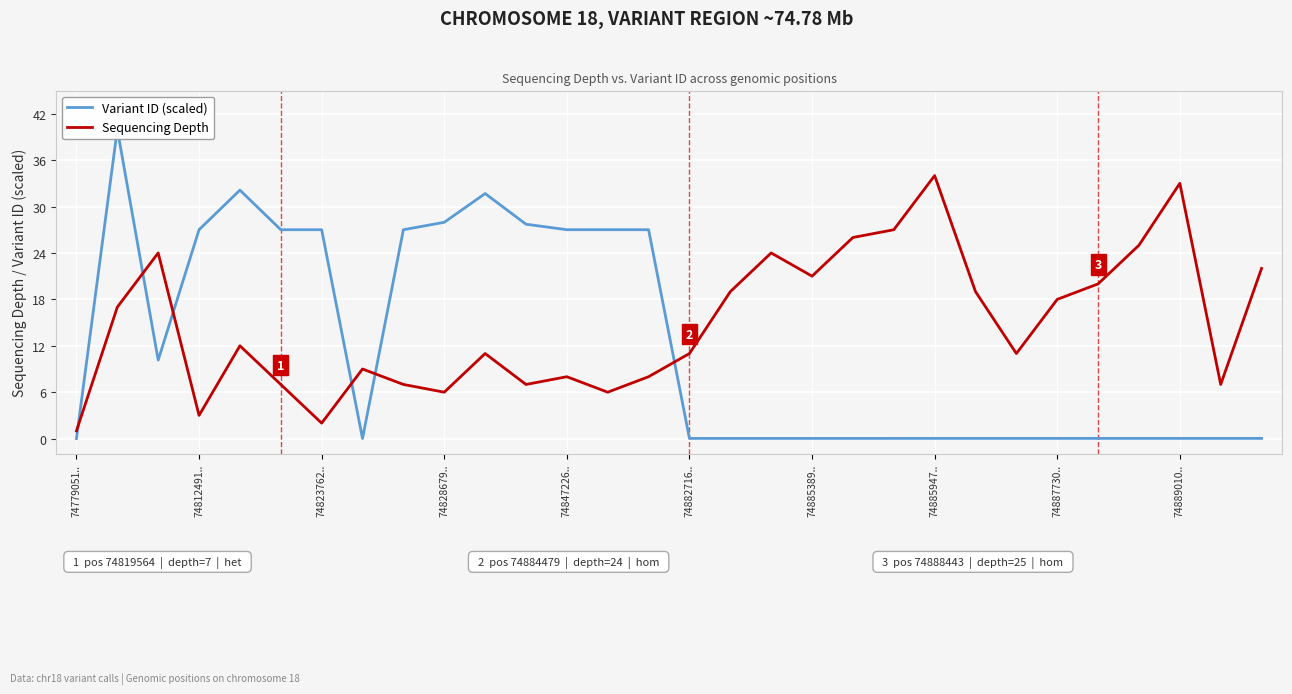

The value of Sequencing Depth at 74779051.. is 1. True or false?

True